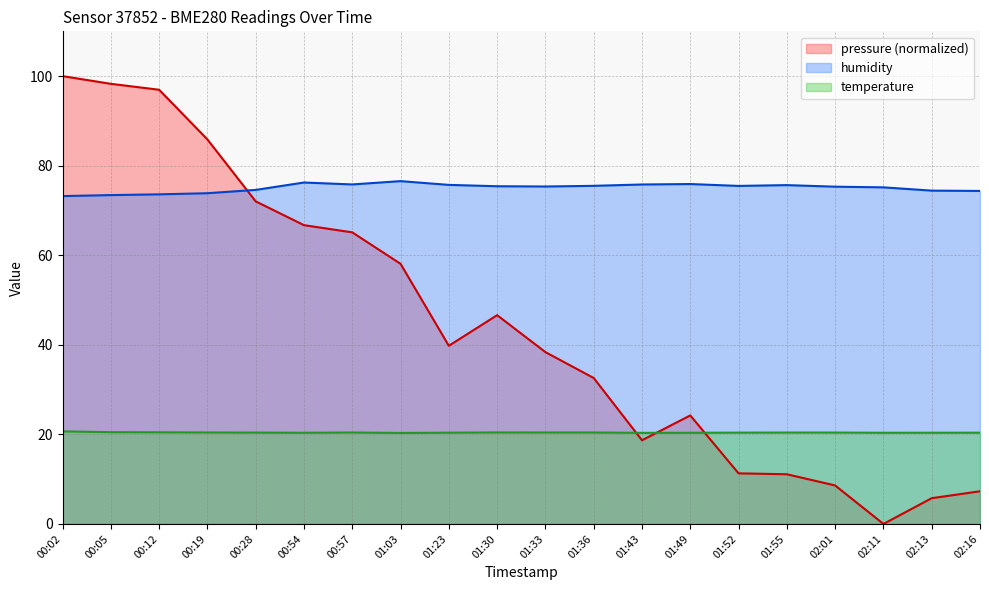

Reading left to right, extract all data points from this chart.

pressure: 00:02=100.0	00:05=98.3	00:12=97.0	00:19=85.9	00:28=72.0	00:54=66.7	00:57=65.1	01:03=58.1	01:23=39.8	01:30=46.6	01:33=38.4	01:36=32.6	01:43=18.7	01:49=24.2	01:52=11.3	01:55=11.1	02:01=8.6	02:11=0.0	02:13=5.7	02:16=7.3
temperature: 00:02=20.7	00:05=20.5	00:12=20.5	00:19=20.4	00:28=20.4	00:54=20.4	00:57=20.4	01:03=20.3	01:23=20.4	01:30=20.4	01:33=20.4	01:36=20.4	01:43=20.3	01:49=20.4	01:52=20.4	01:55=20.4	02:01=20.4	02:11=20.4	02:13=20.4	02:16=20.4
humidity: 00:02=73.2	00:05=73.4	00:12=73.6	00:19=73.8	00:28=74.6	00:54=76.2	00:57=75.8	01:03=76.5	01:23=75.7	01:30=75.4	01:33=75.3	01:36=75.5	01:43=75.8	01:49=75.9	01:52=75.5	01:55=75.7	02:01=75.3	02:11=75.2	02:13=74.4	02:16=74.4